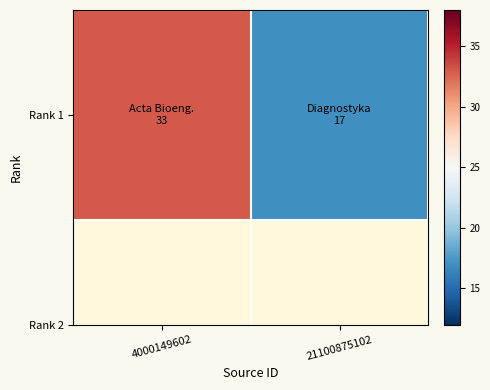

What value does the data have at 4000149602, to the nearest 10?

30